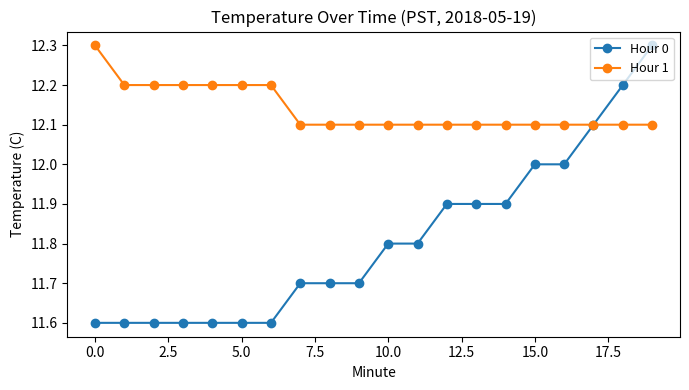

What are all the series names shown in the legend?

Hour 0, Hour 1